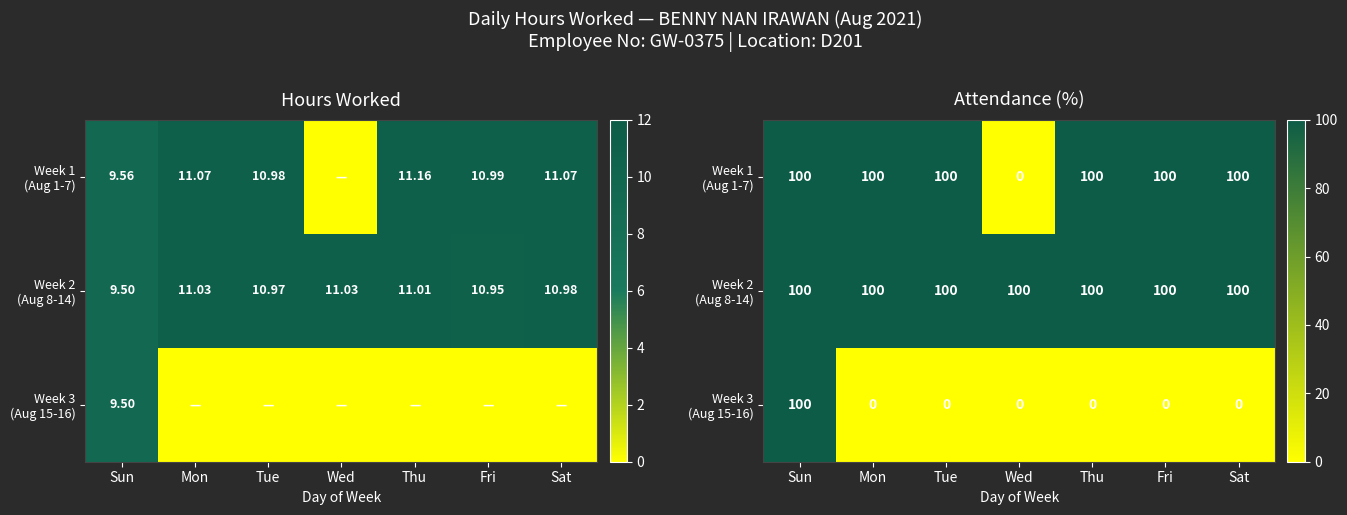

How many series are shown in this chart?

3